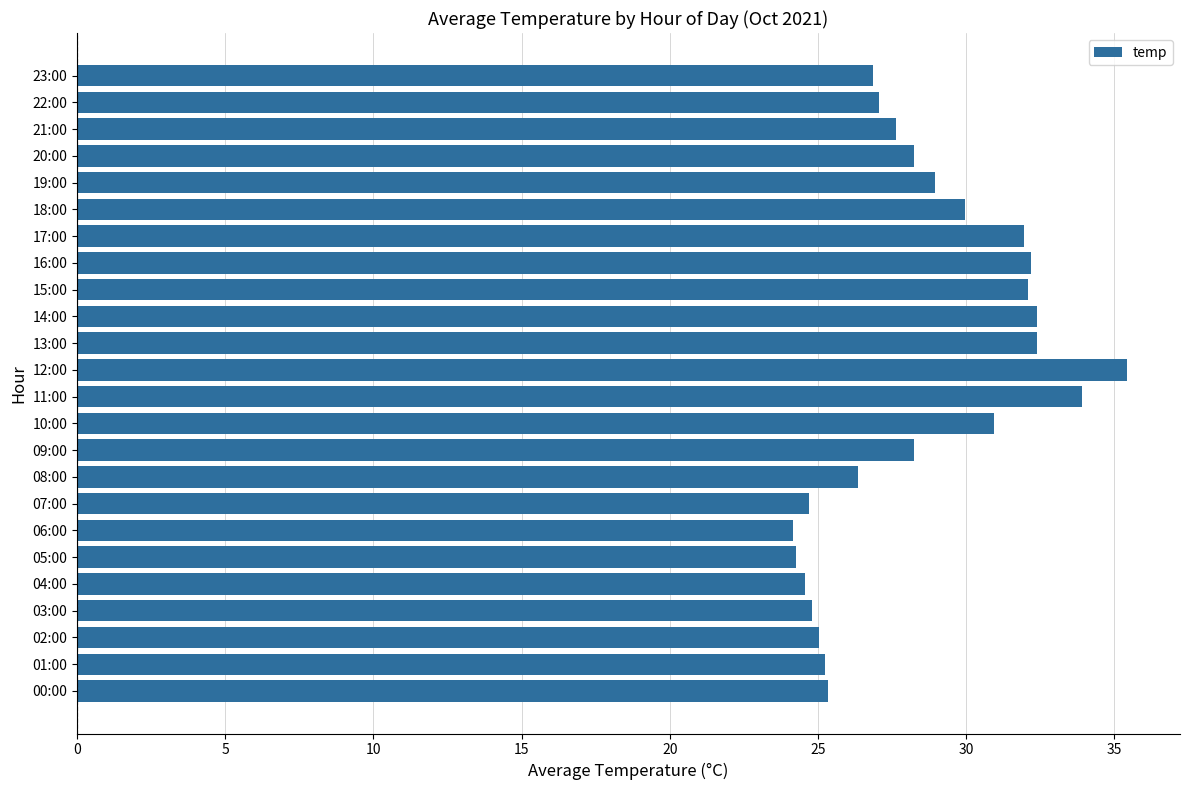

The value at 01:00 is 39.7. True or false?

False